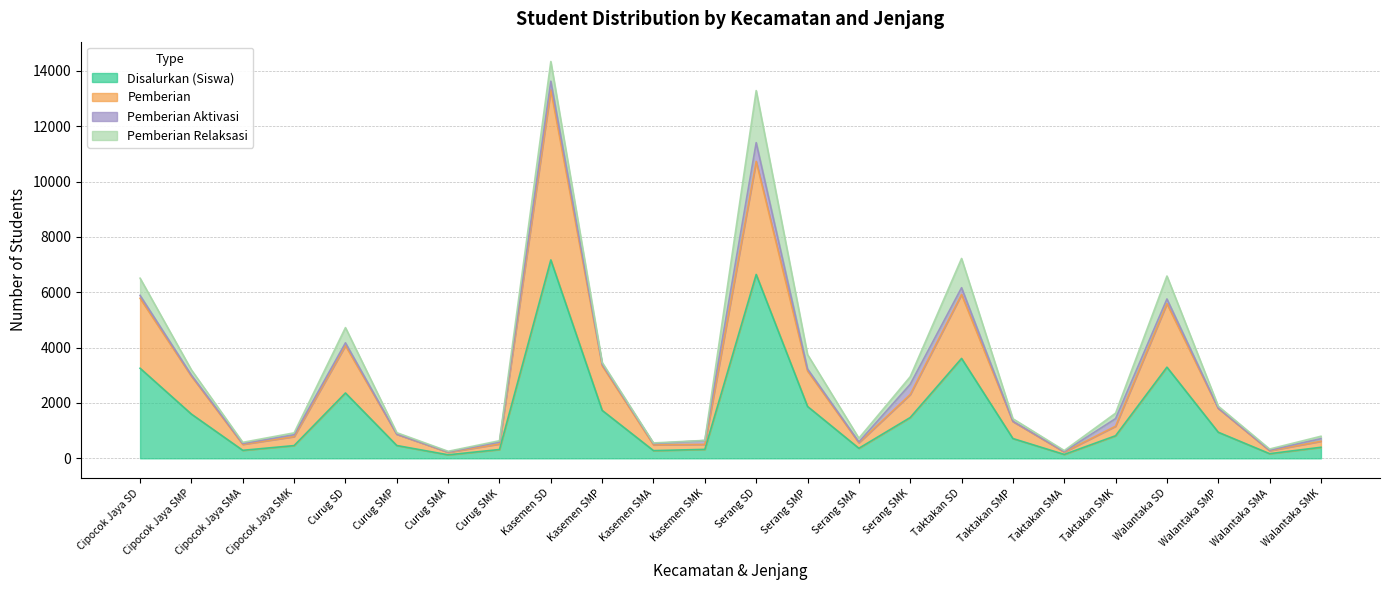

True or false: Disalurkan (Siswa) and Pemberian intersect in this chart.

False